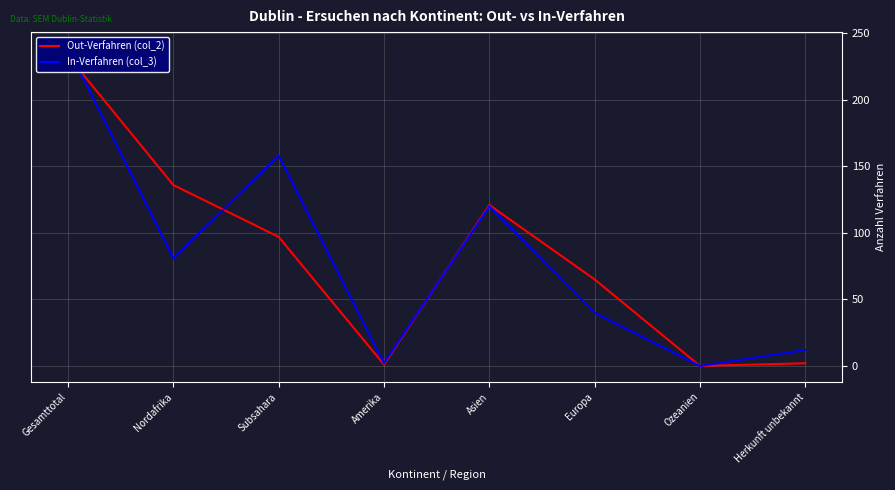

List the labels in order of In-Verfahren (col_3) value, largest first.

Gesamttotal, Subsahara, Asien, Nordafrika, Europa, Herkunft unbekannt, Amerika, Ozeanien